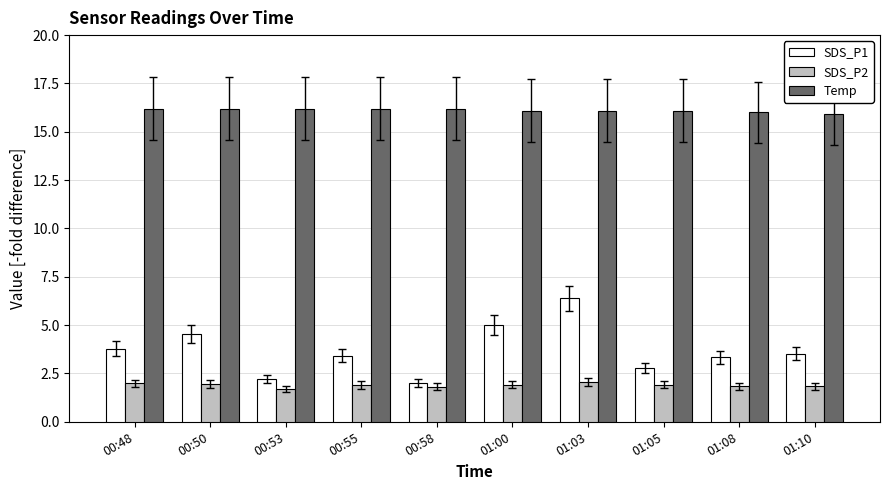

What is the maximum value for SDS_P2?

2.1